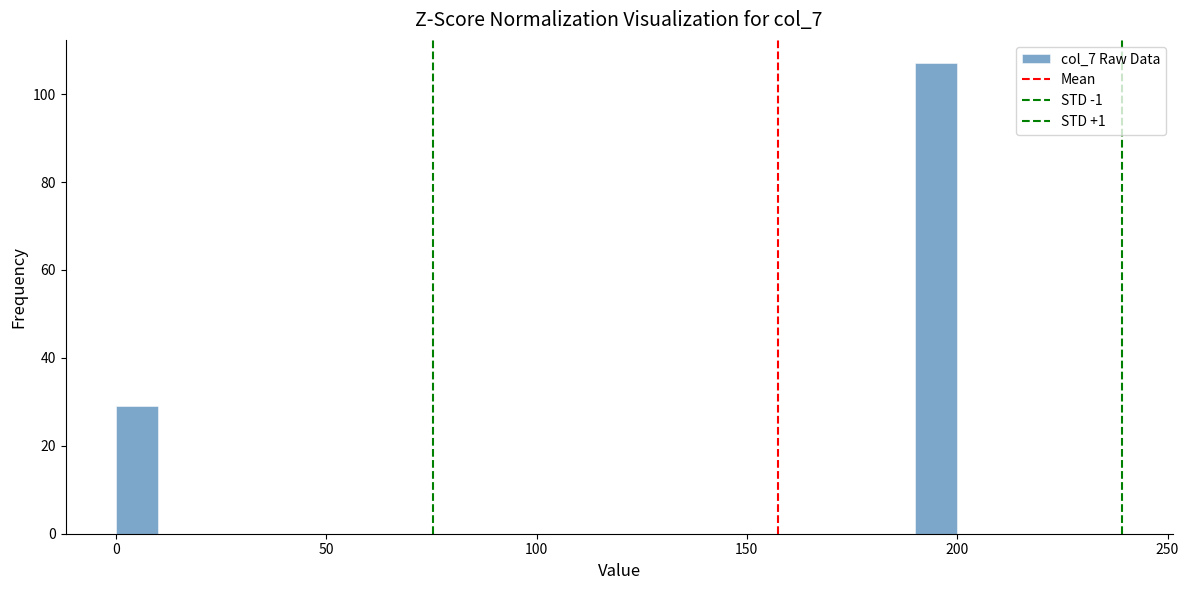

Read against the x-axis, roughly where is the centre of the tallest bar?

195